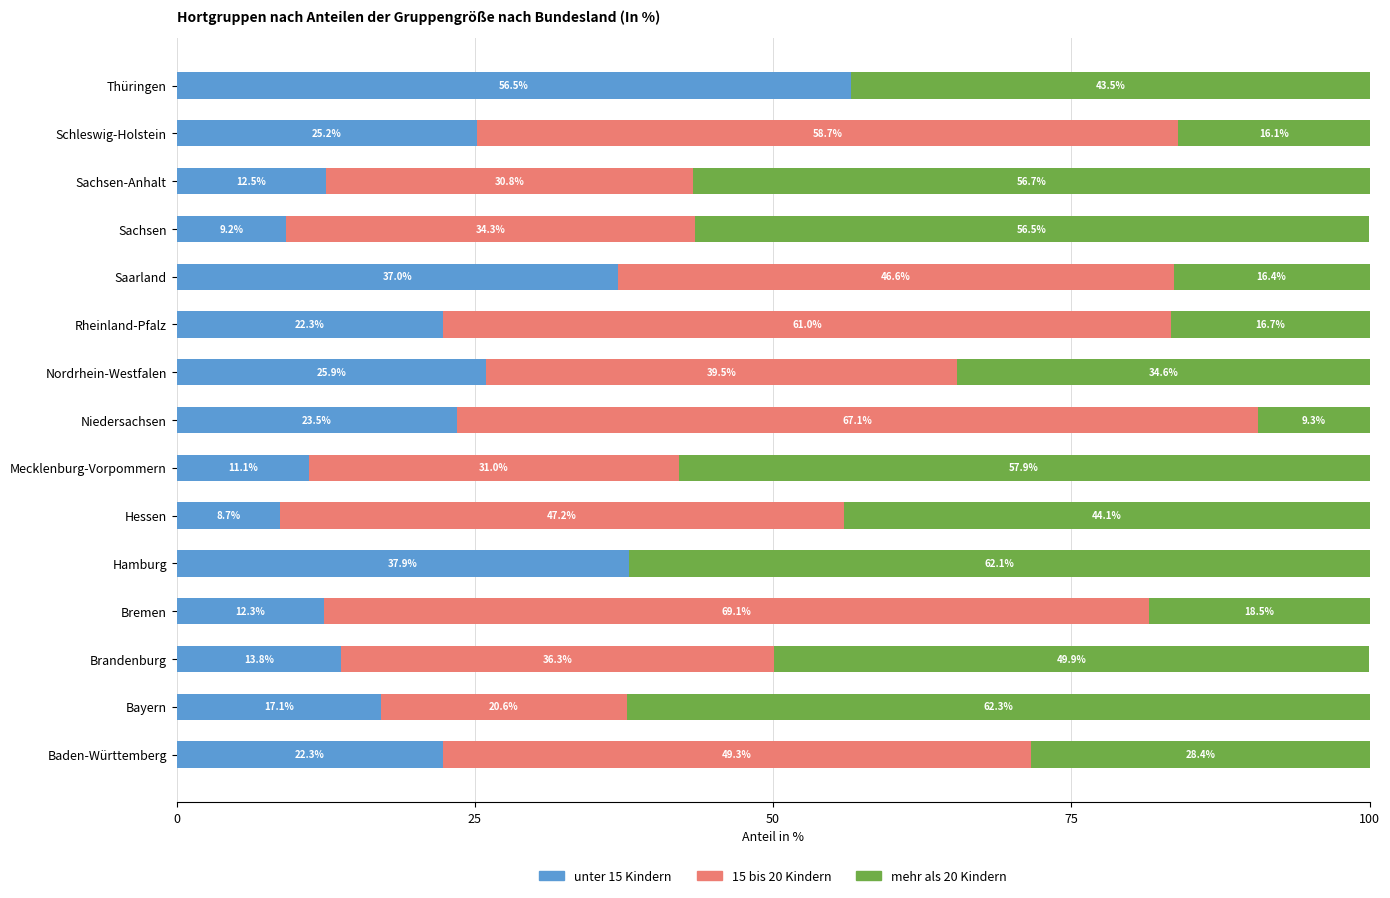

What is the total value across all series at Rheinland-Pfalz?

100.0